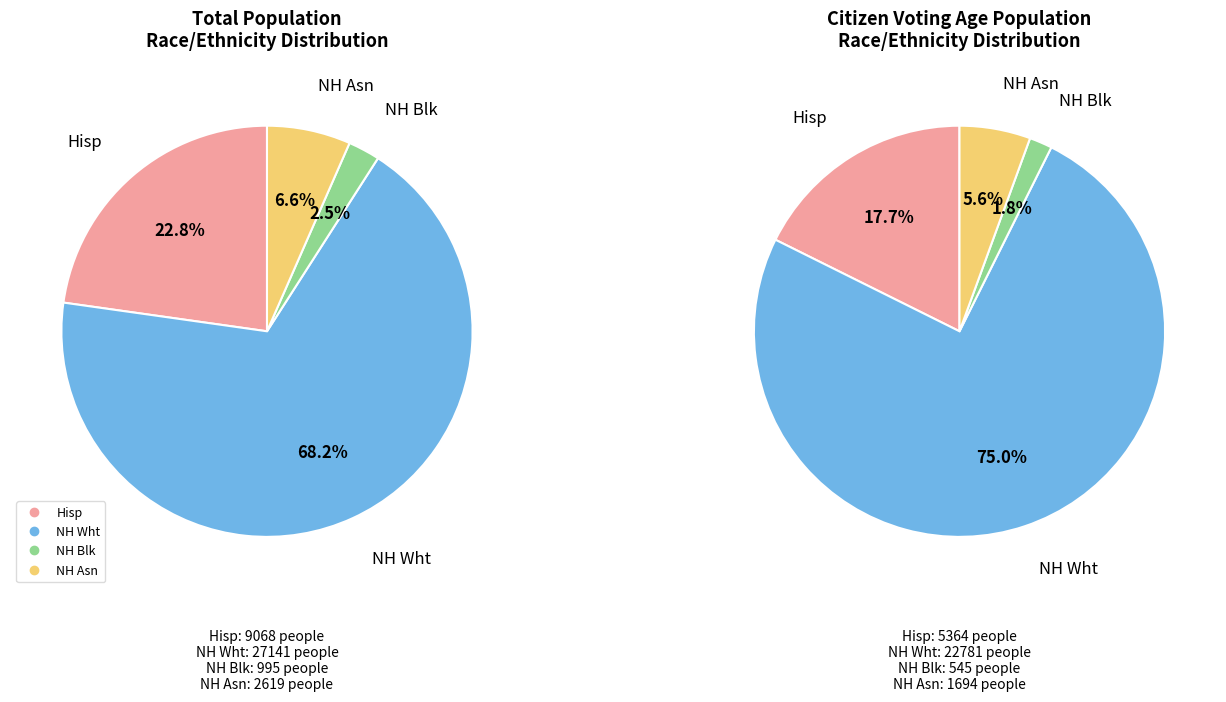

Which slice represents more than half of the pie?

NH Wht